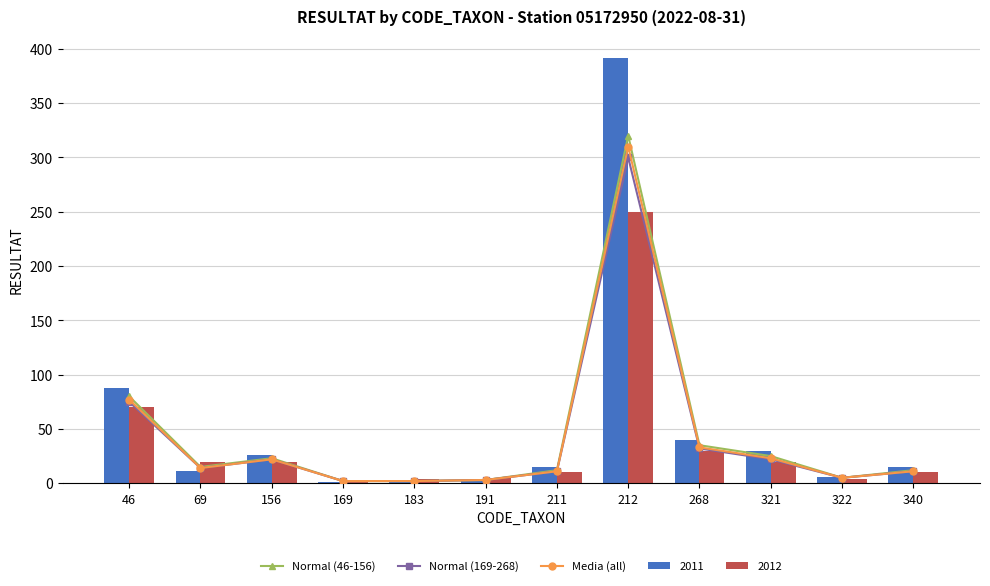

What is the average value of the Normal (46-156) series?

44